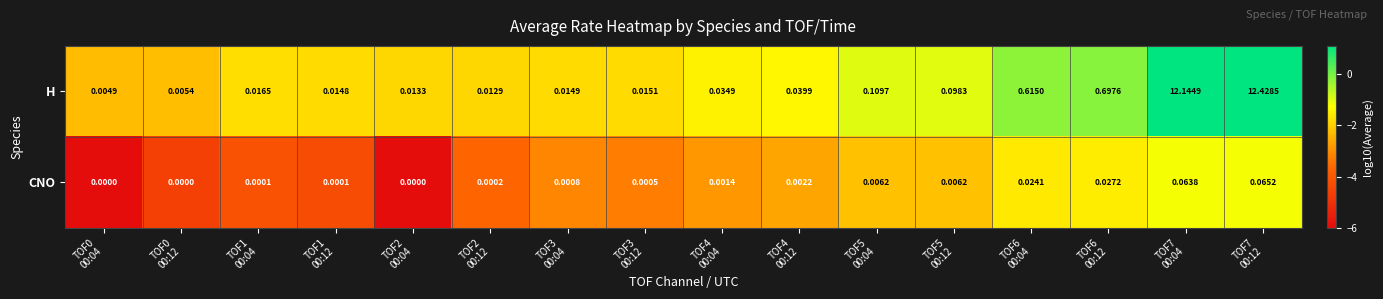

List the series in order of their overall mean, lowest first.

CNO, H